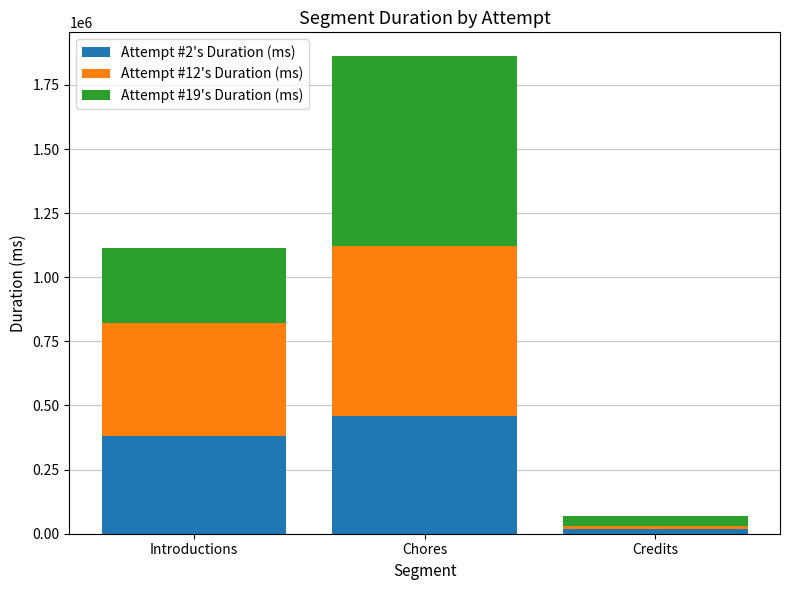

The value of Attempt #2's Duration (ms) at Introductions is 568091. True or false?

False